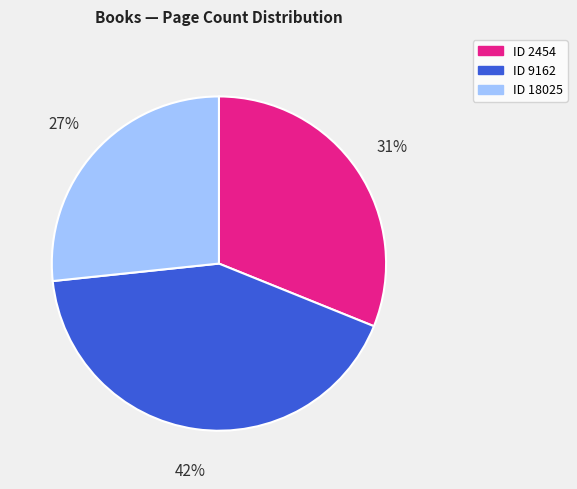

Is there any slice that represents more than half of the pie?

No